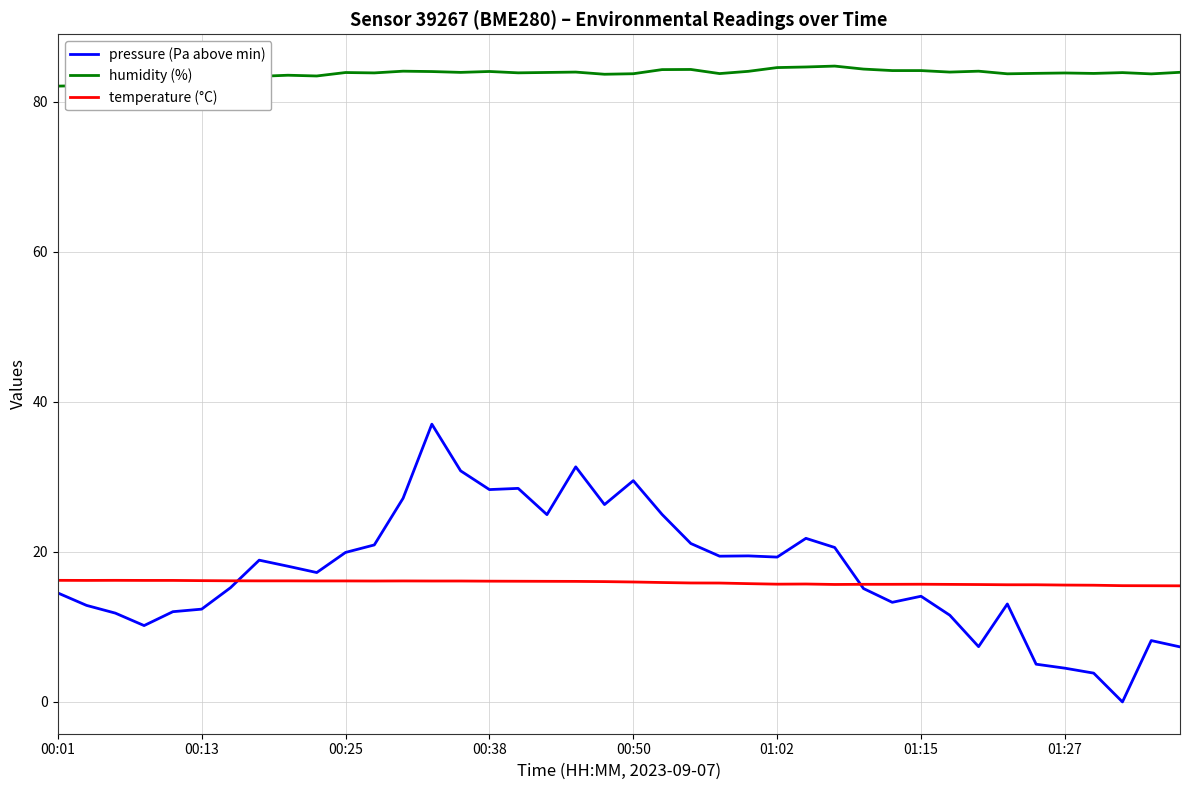

List the series in order of their peak value, lowest first.

temperature (°C), pressure (Pa above min), humidity (%)